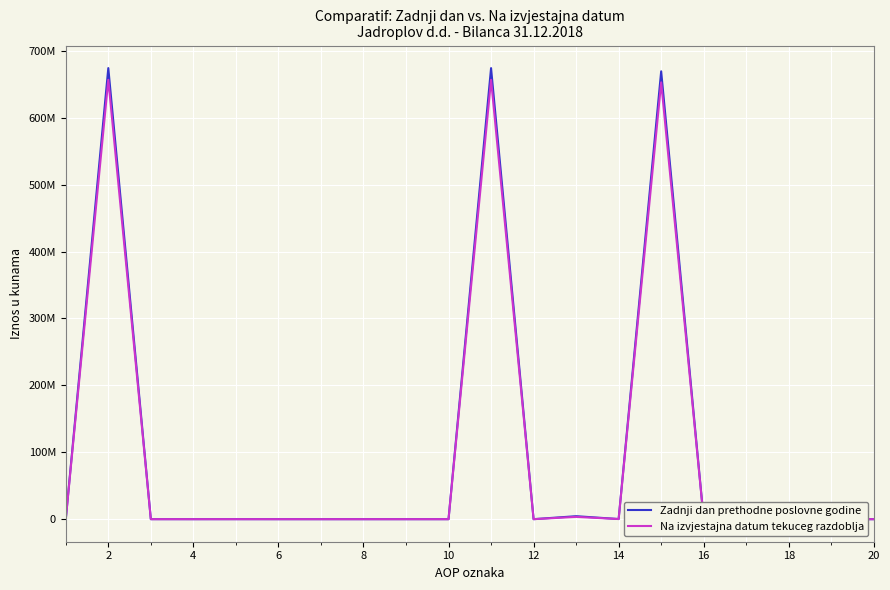

Reading left to right, extract all data points from this chart.

Zadnji dan prethodne poslovne godine: 0	674335710	33680	0	33680	0	0	0	0	0	674298295	0	4446813	197267	669512476	0	141739	0	0	0
Na izvjestajna datum tekuceg razdoblja: 0	656800587	610	0	610	0	0	0	0	0	656799977	0	3449898	204749	652999082	0	146248	0	0	0